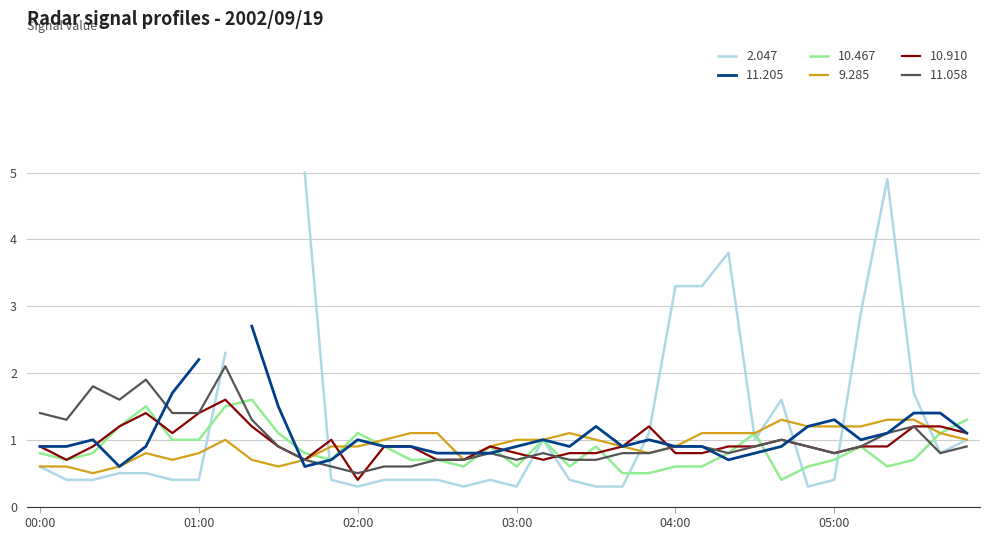

The value of 10.910 at 02:10 is 0.9. True or false?

True